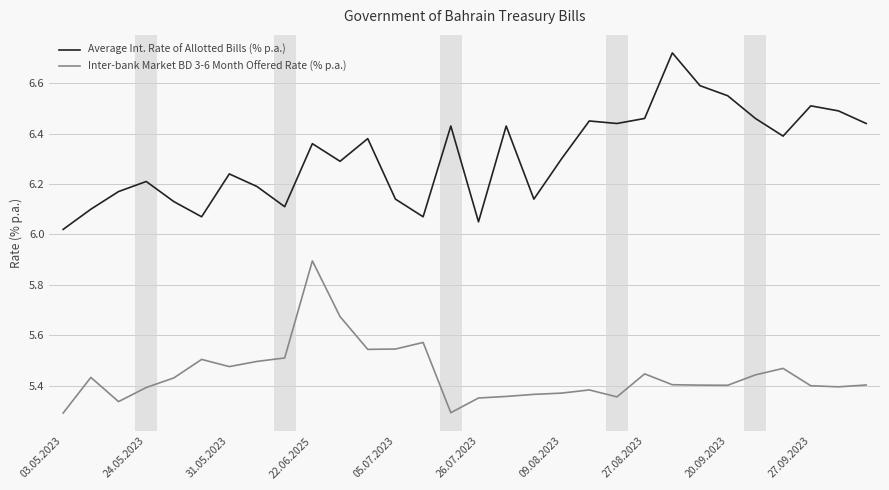

Which series has the largest range (max minus min)?

Average Int. Rate of Allotted Bills (% p.a.)